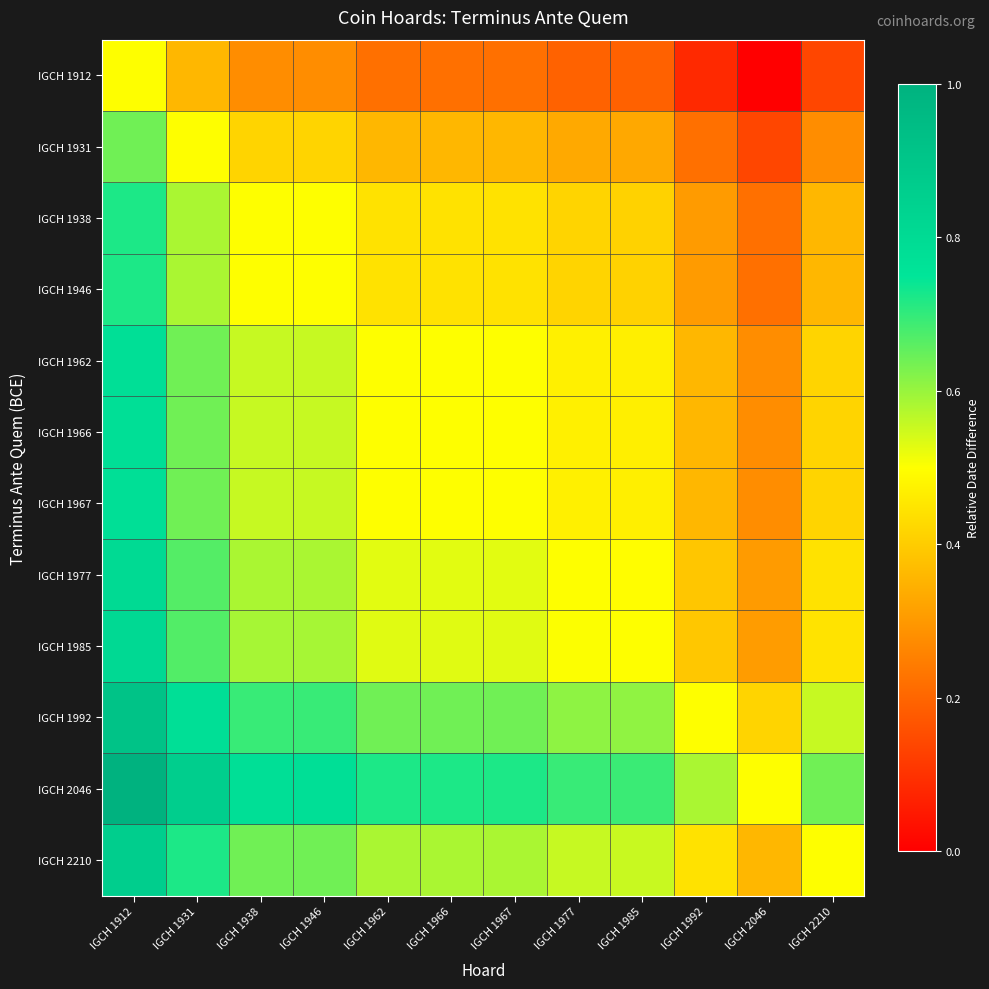

Which category has the highest value across all series?

IGCH 1912